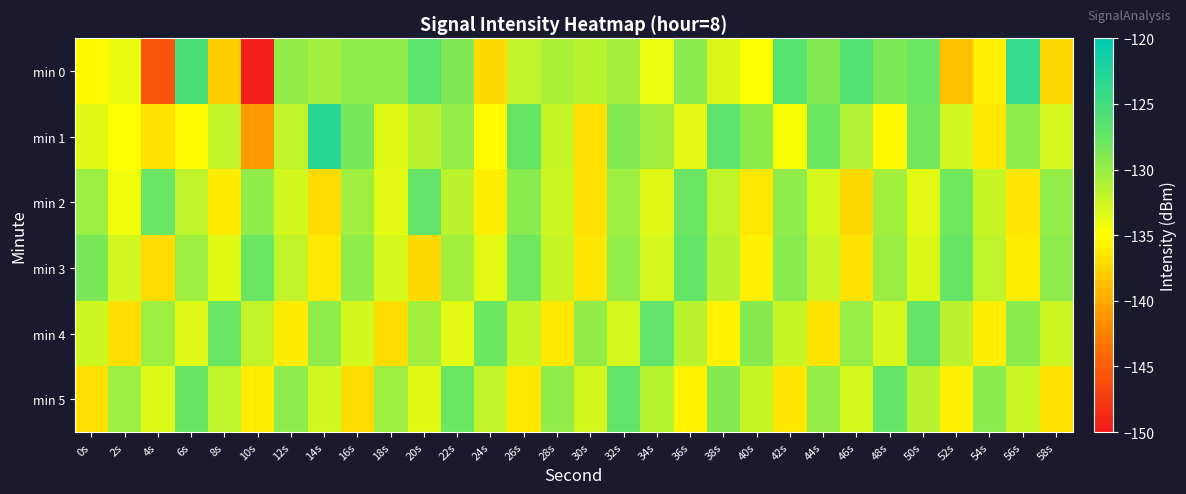

Which category has the highest value across all series?

14s